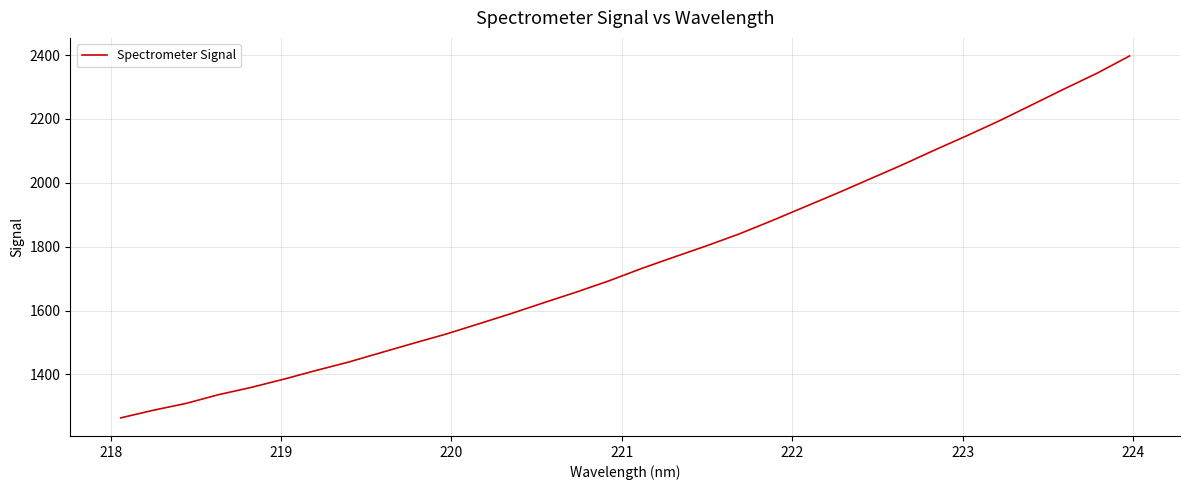

What is the difference between the maximum and minimum values?

1133.2